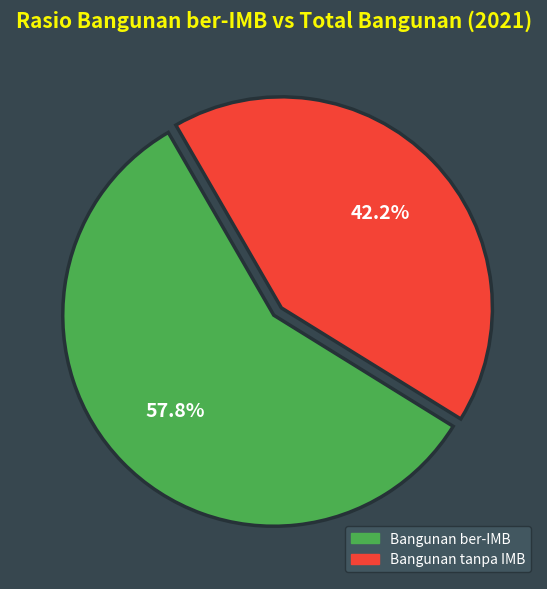

Does any single category account for the majority?

Yes